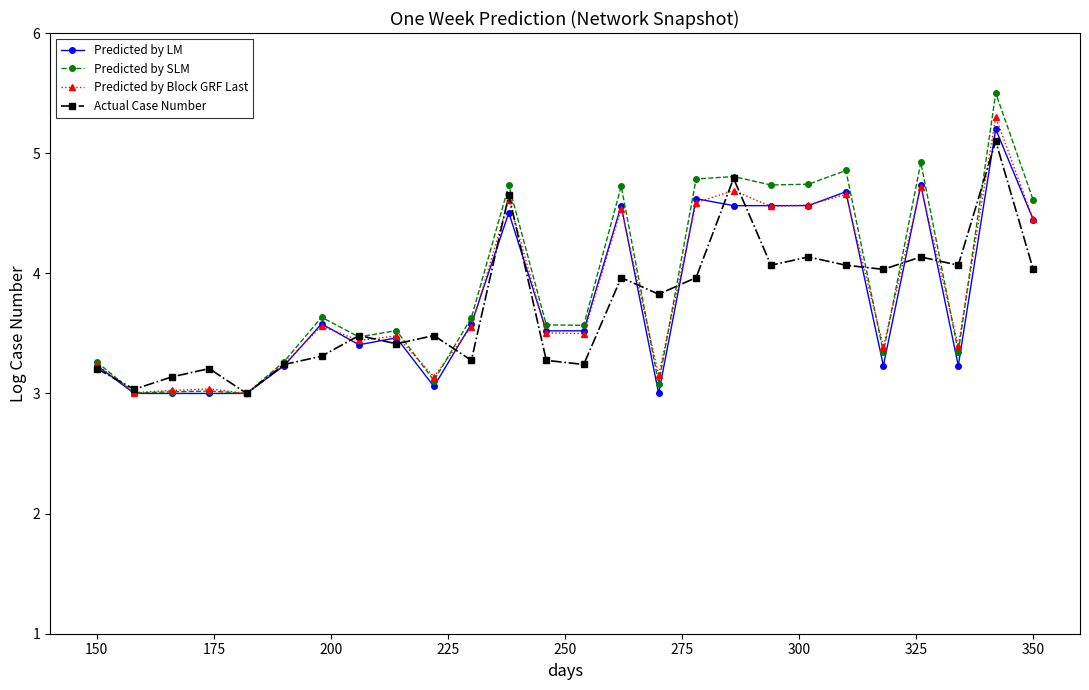

Does the chart display data point markers on the line(s)?

Yes